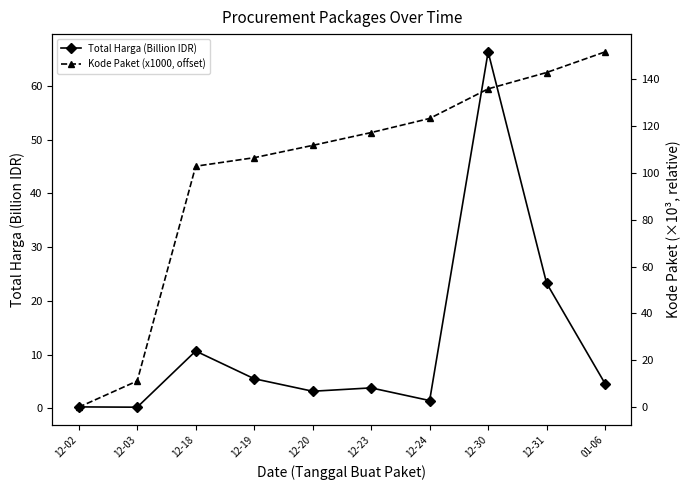

Reading left to right, extract all data points from this chart.

Total Harga (Billion IDR): 0.3	0.2	10.7	5.5	3.2	3.8	1.5	66.3	23.3	4.6
Kode Paket (x1000, offset): 0.0	11.2	102.9	106.5	111.8	117.2	123.3	135.9	142.9	151.7